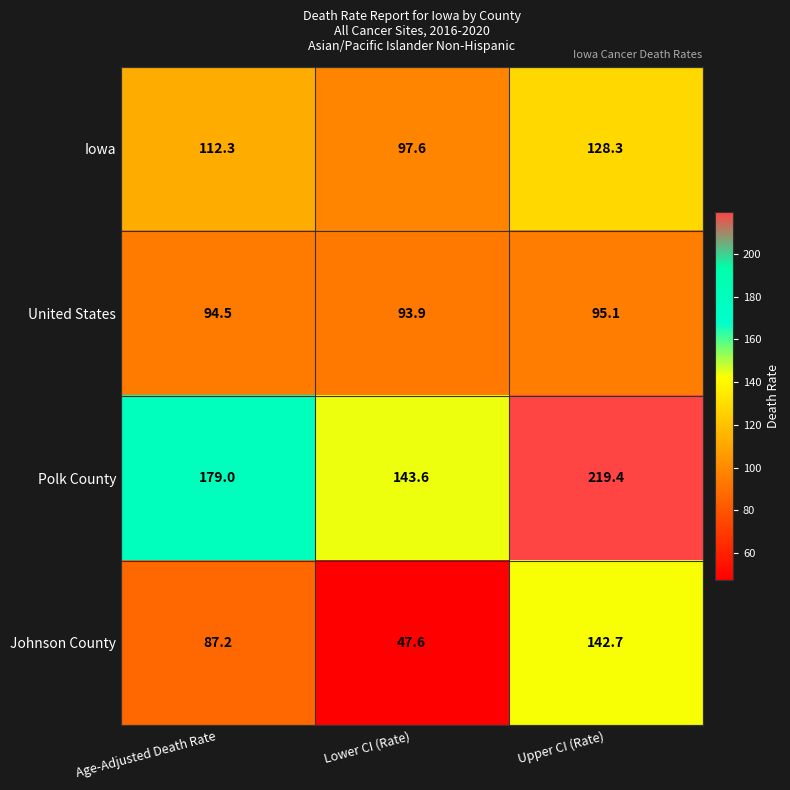

Which series has the largest range (max minus min)?

Johnson County